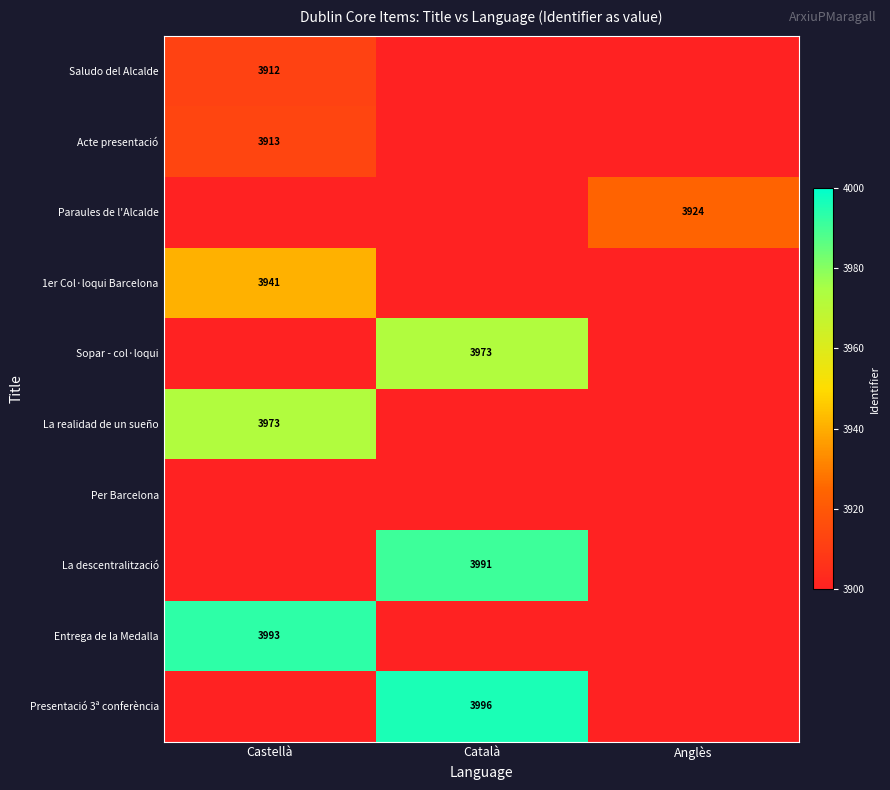

The value of Saludo del Alcalde at Castellà is 1880. True or false?

False